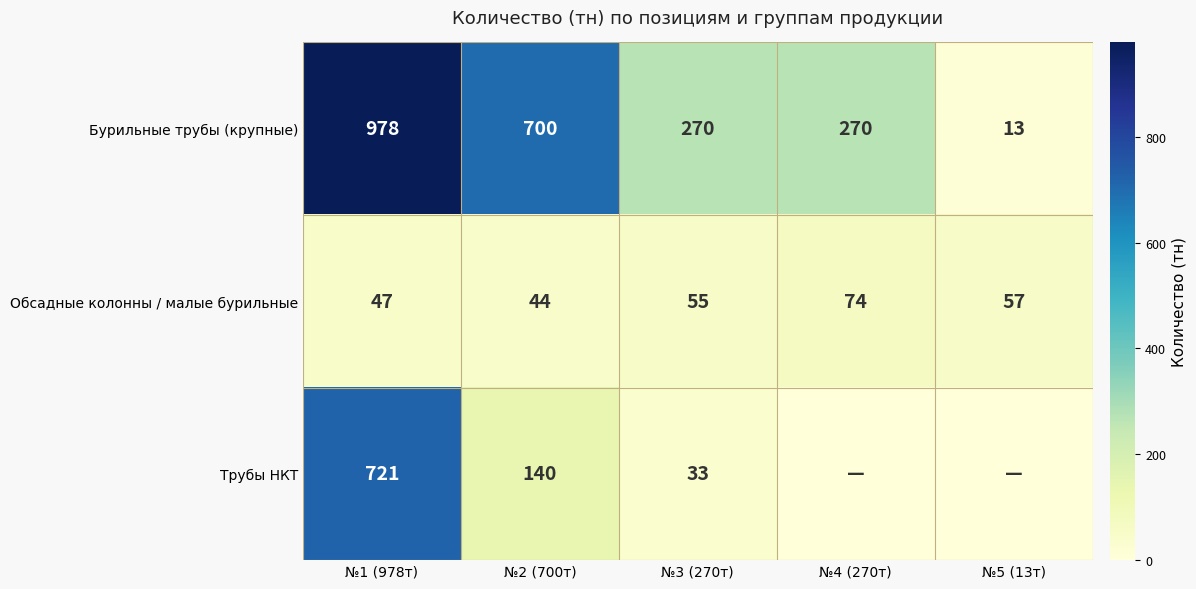

At №2 (700т), list the series in order from smallest to largest.

Обсадные колонны / малые бурильные, Трубы НКТ, Бурильные трубы (крупные)